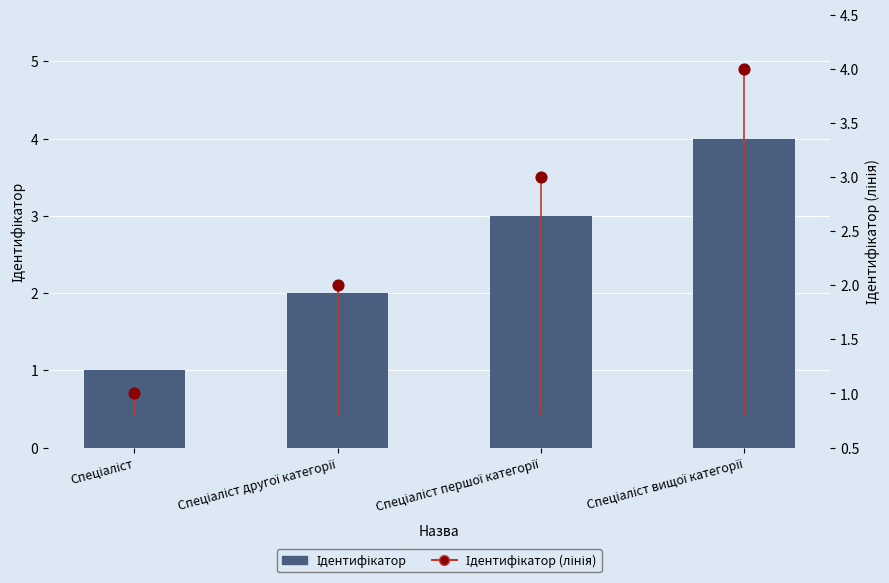

What is the total value across all series at Спеціаліст першої категорії?

6